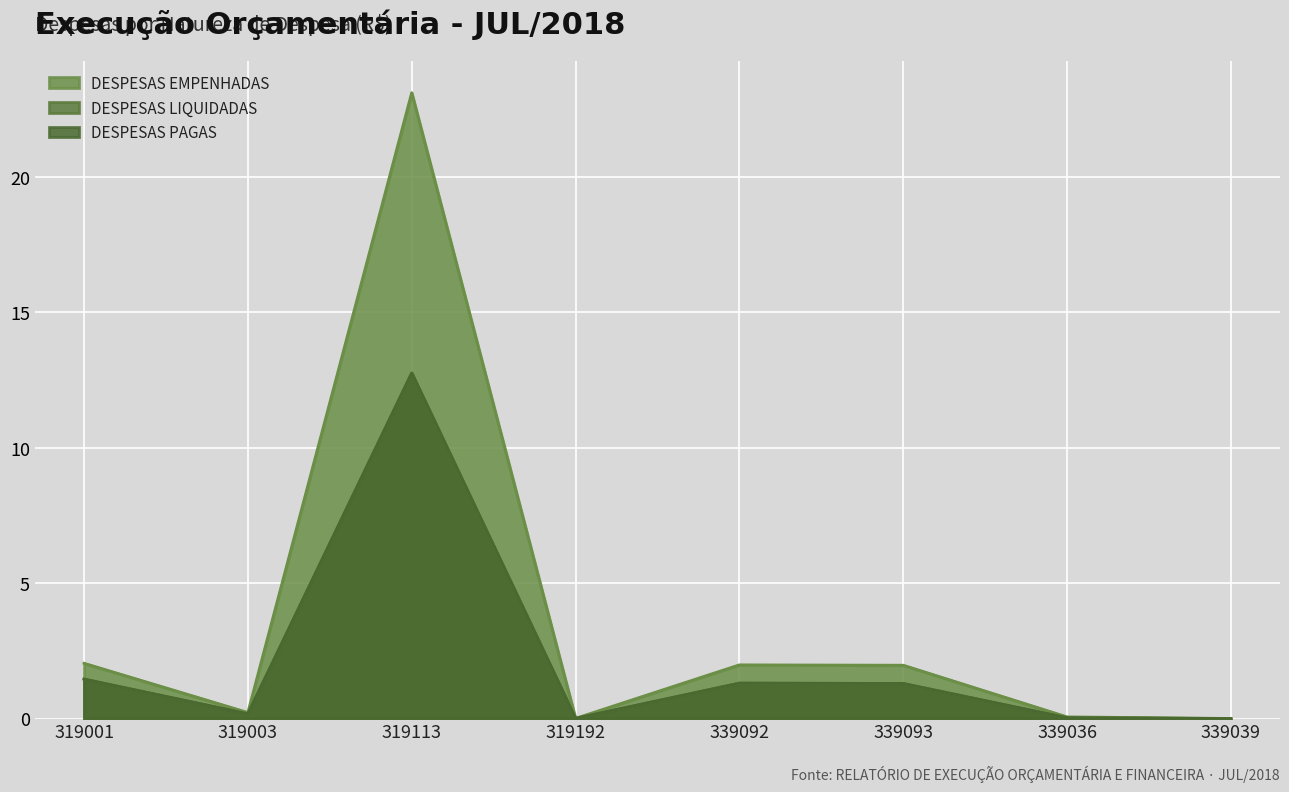

What is the label of the 5th point from the left?

339092